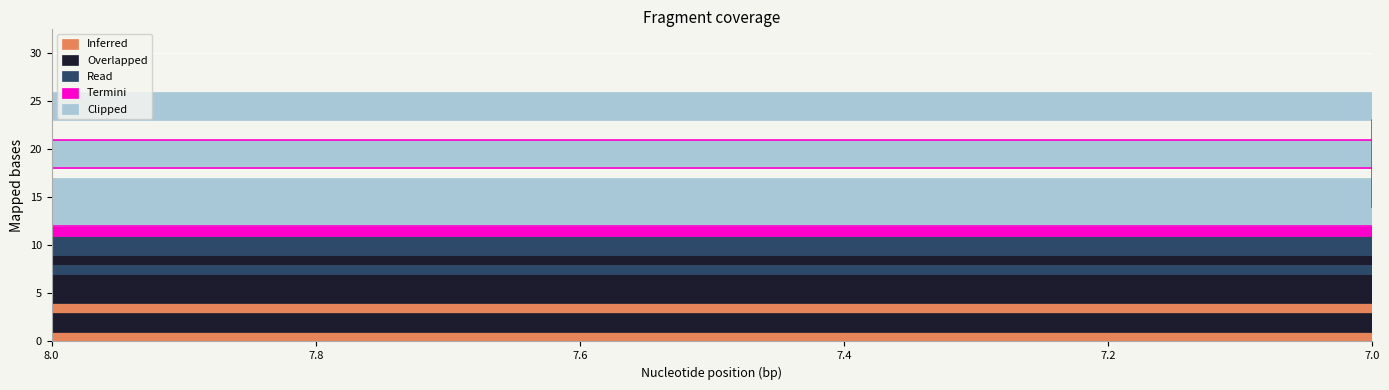

True or false: Inferred has a value of 1 at 4.

True